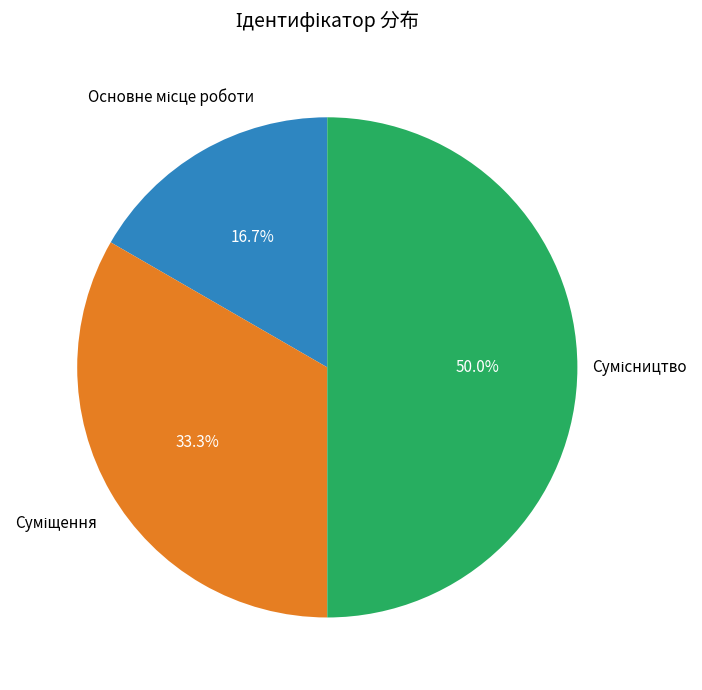

Does Основне місце роботи account for over 50% of the chart?

No